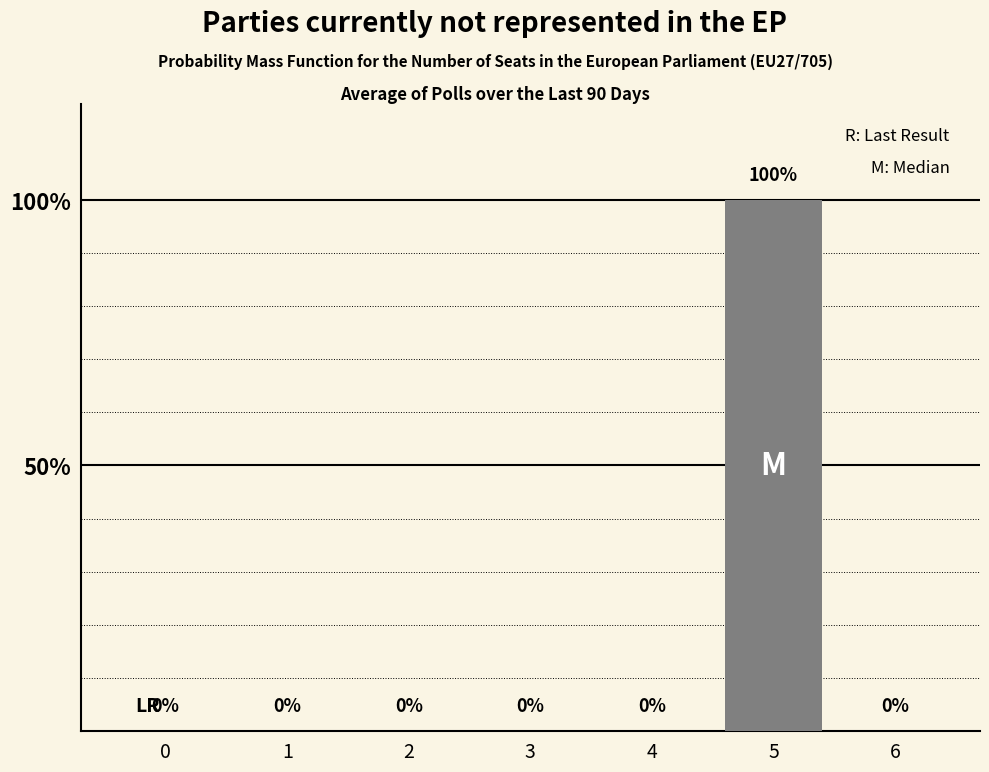

Which label corresponds to the largest value in the chart?

5